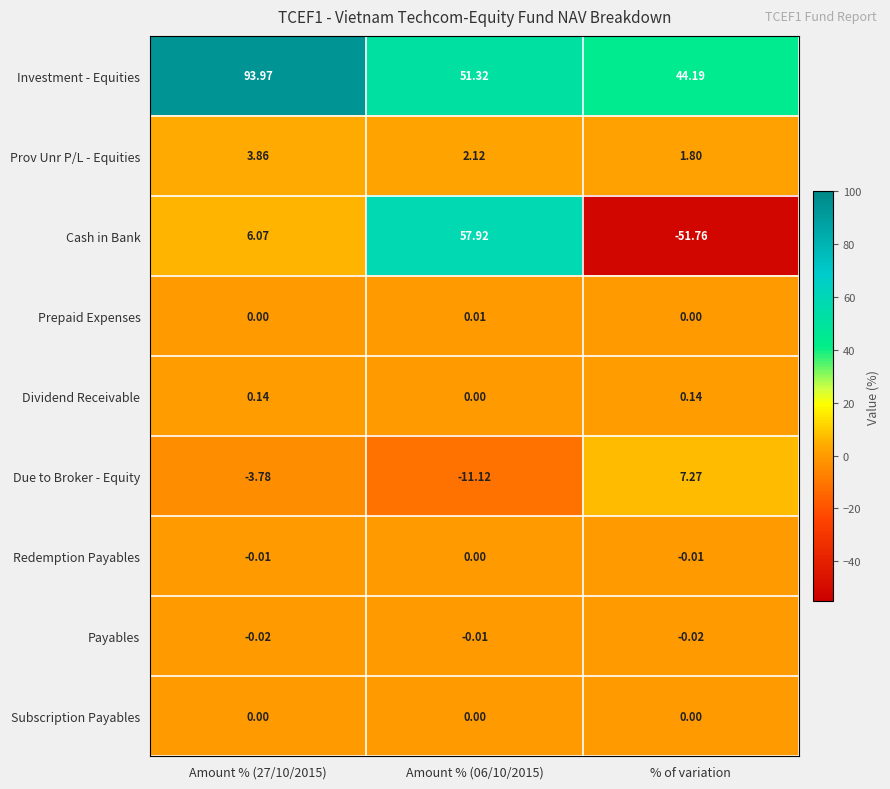

Is the value of Cash in Bank at Amount % (06/10/2015) greater than the value of Prepaid Expenses at % of variation?

Yes